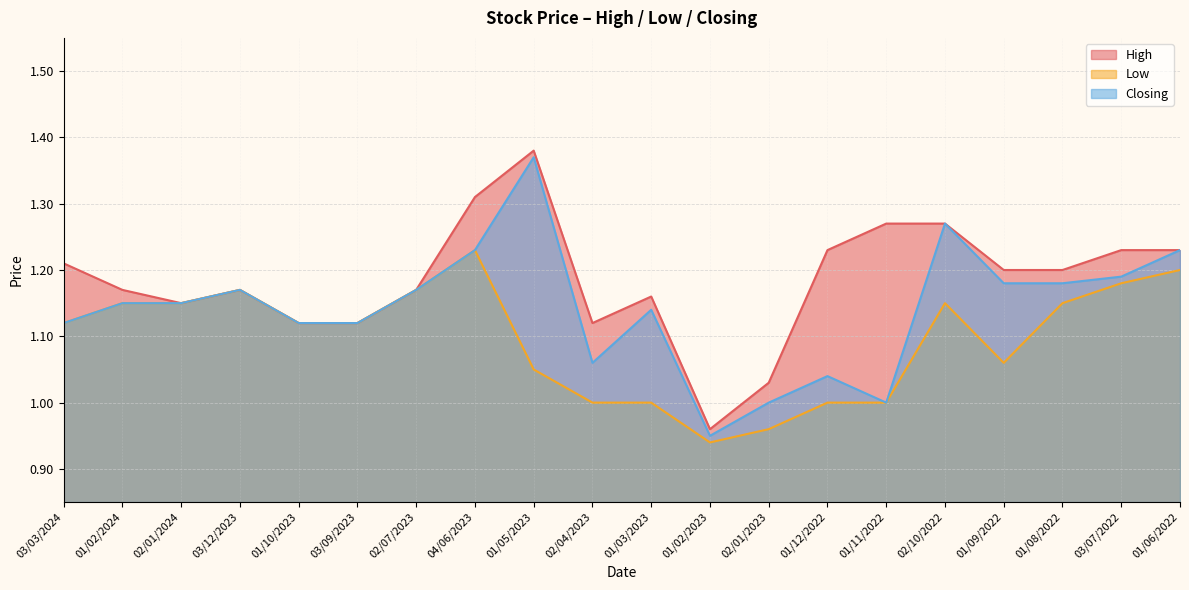

Rank the series by their maximum value, from lowest to highest.

Low, Closing, High